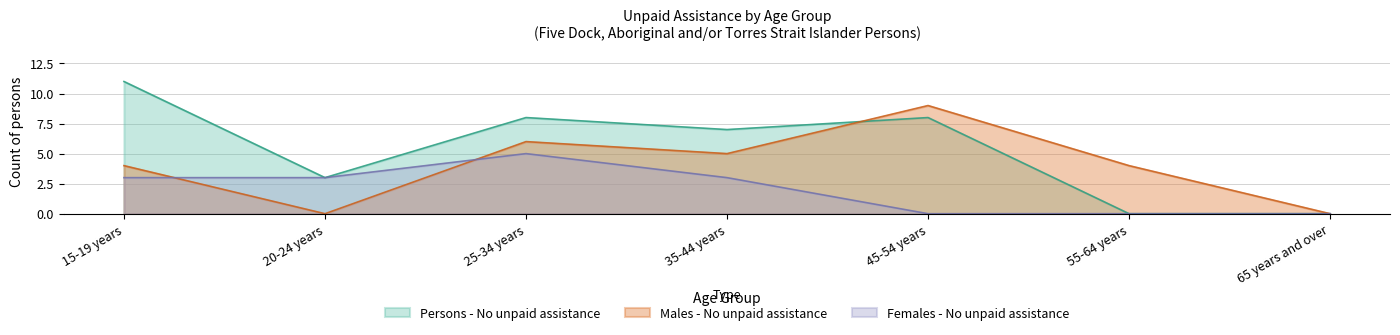

Rank the categories by Persons - No unpaid assistance value from highest to lowest.

15-19 years, 25-34 years, 45-54 years, 35-44 years, 20-24 years, 55-64 years, 65 years and over